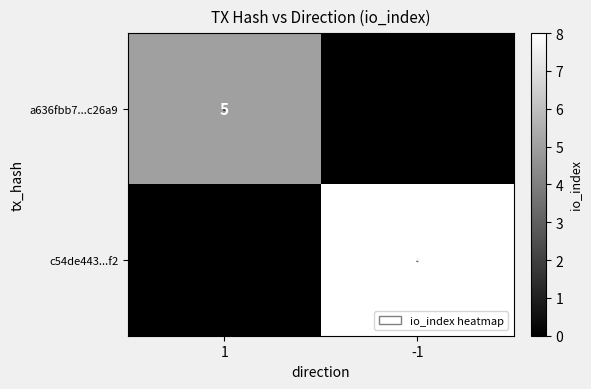

How many series are shown in this chart?

2